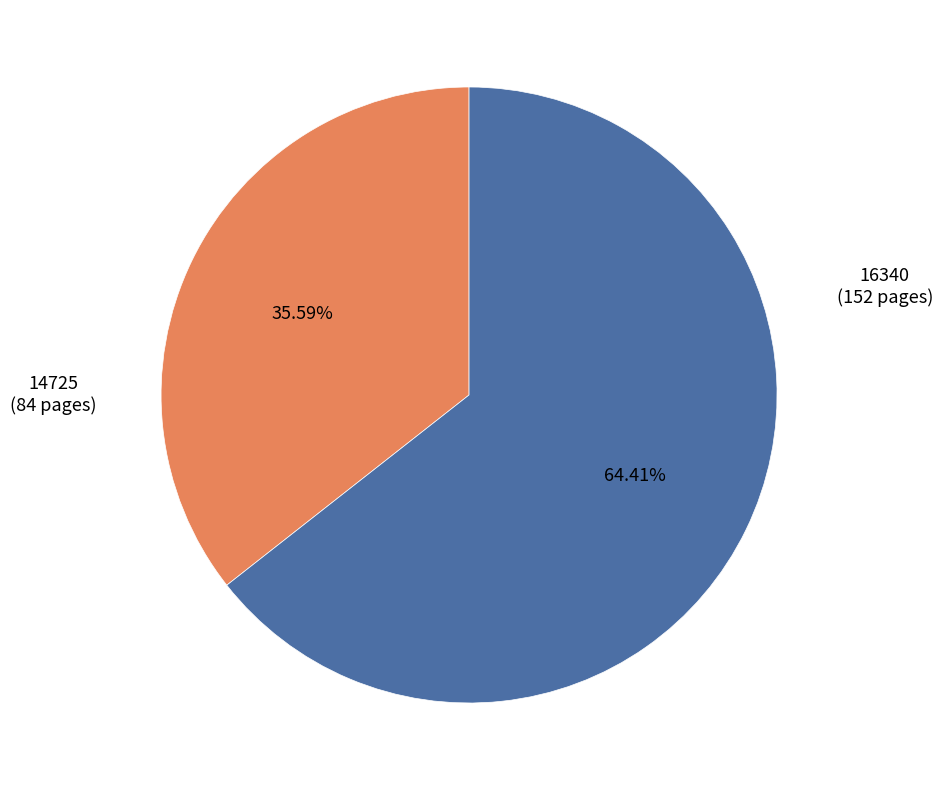

To the nearest percent, what is the average slice percentage?

50%